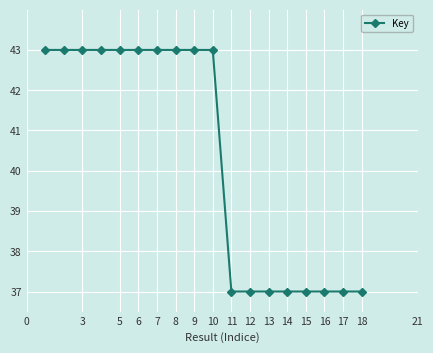

True or false: there are more than 1 points higher than both neighbors.

True